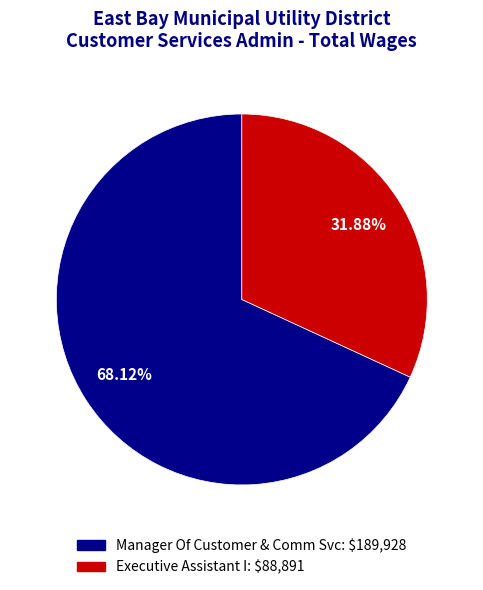

How many segments does this pie chart have?

2